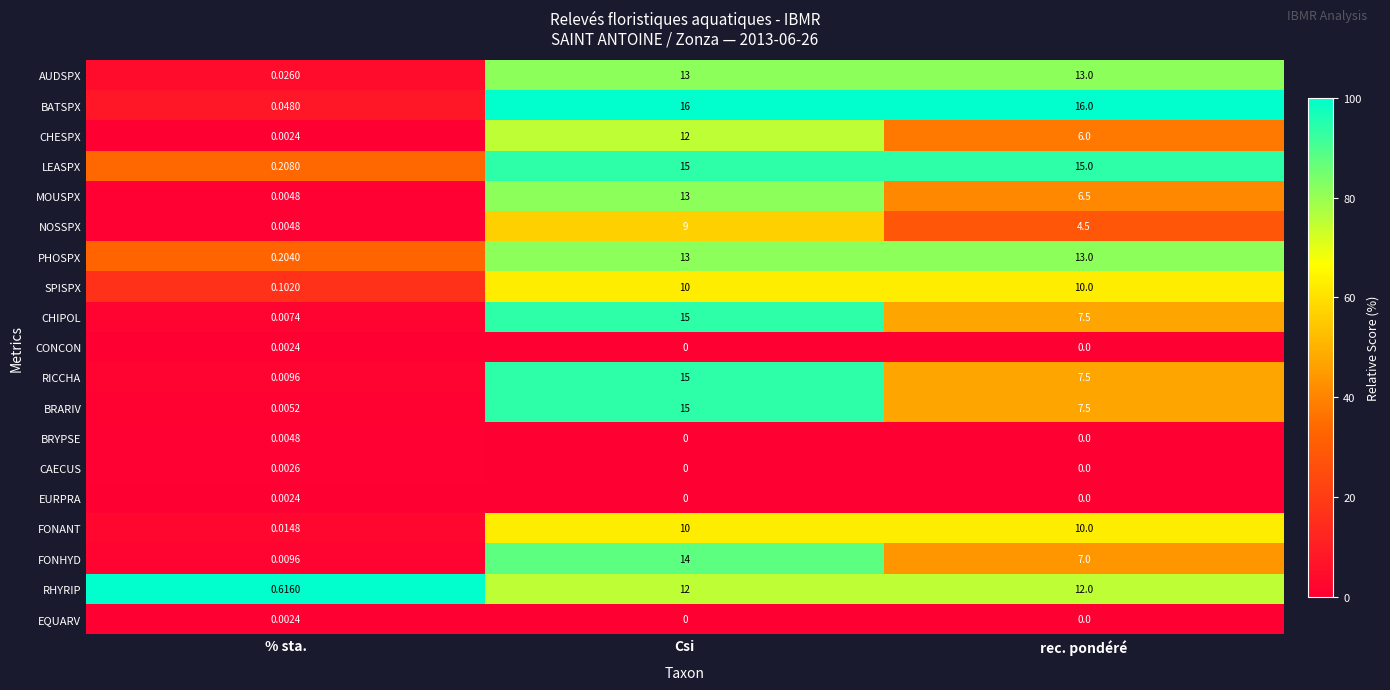

Where is CHIPOL nearest to the value 7?

rec. pondéré